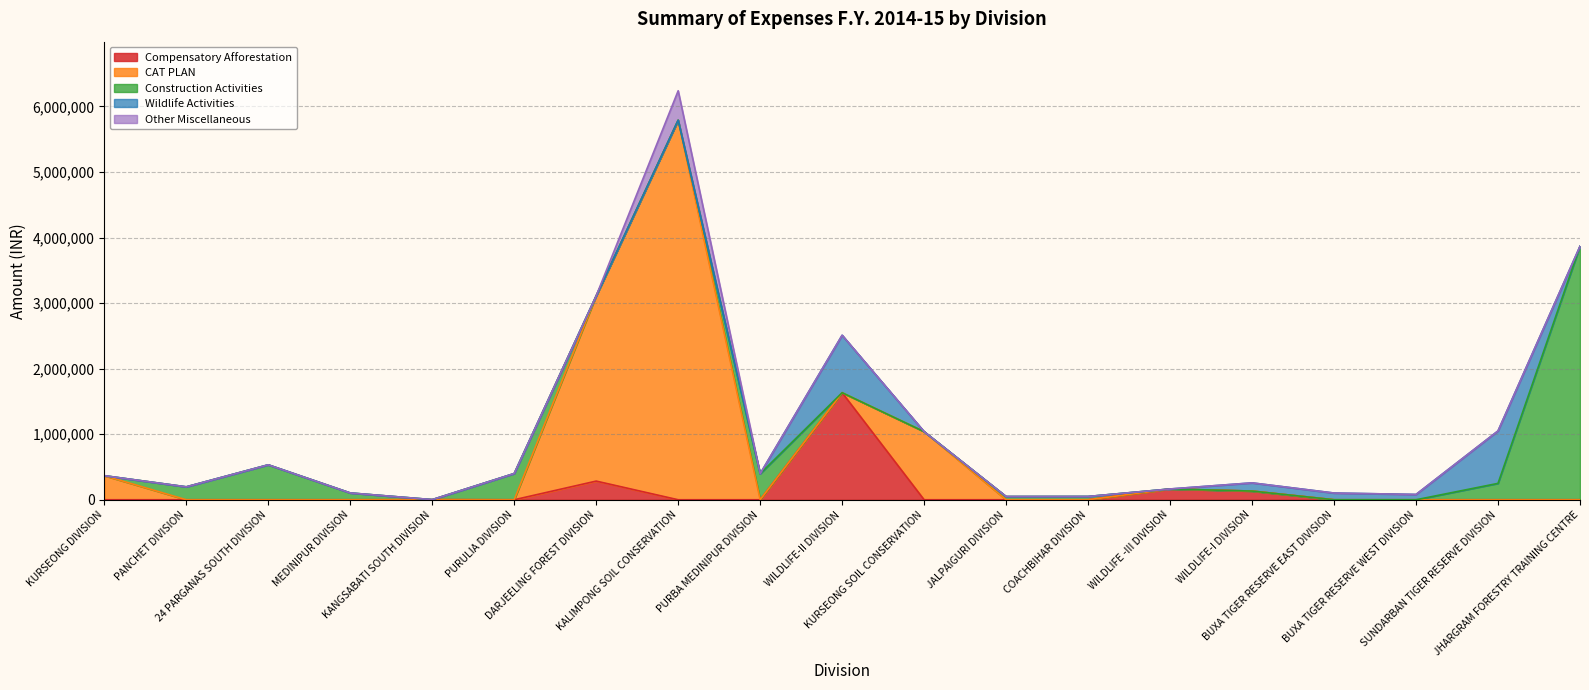

What is the total value across all series at PURULIA DIVISION?

400000